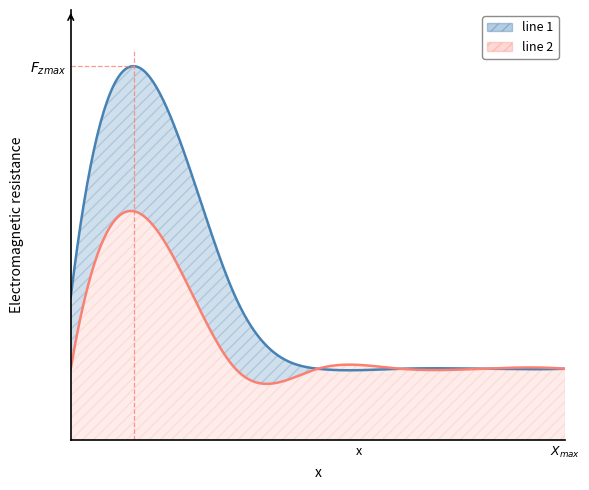

Reading right to left, transcribe all the data shown in this chart.

line 1: 1	1	1	1	2	5	2
line 2: 1	1	1	1	1	3	1